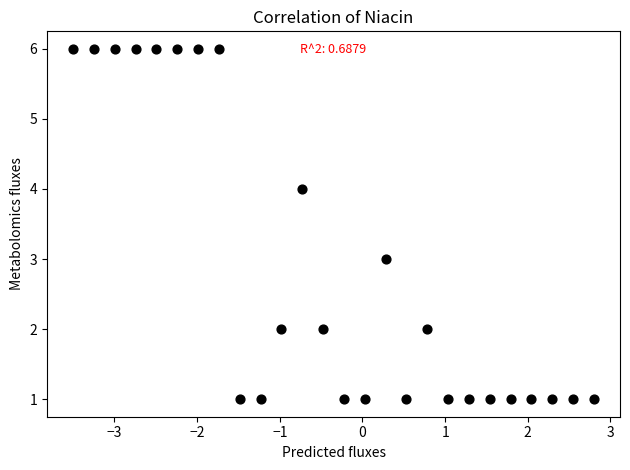

What is the range of Y values (max minus min)?

5